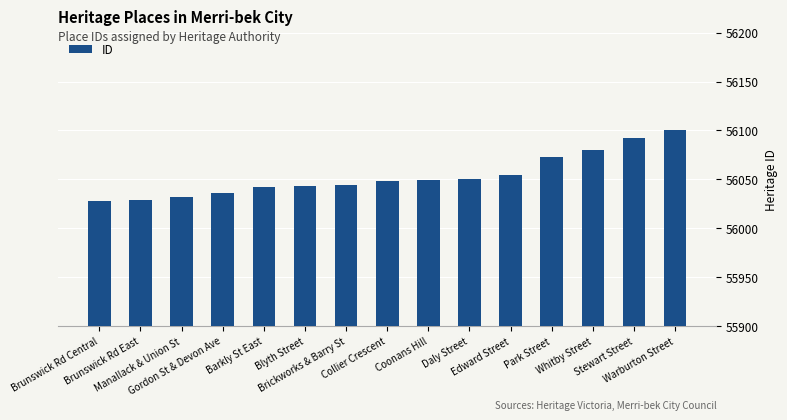

What is the approximate value at Warburton Street?

56100